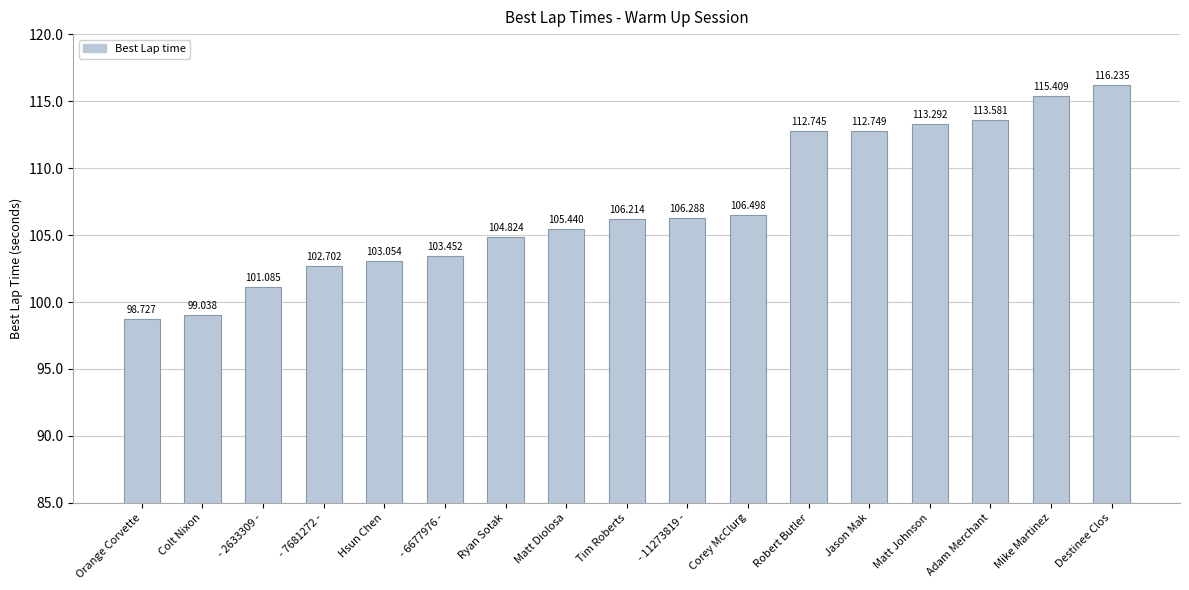

Is it true that the value at - 7681272 - is 175.9?

False